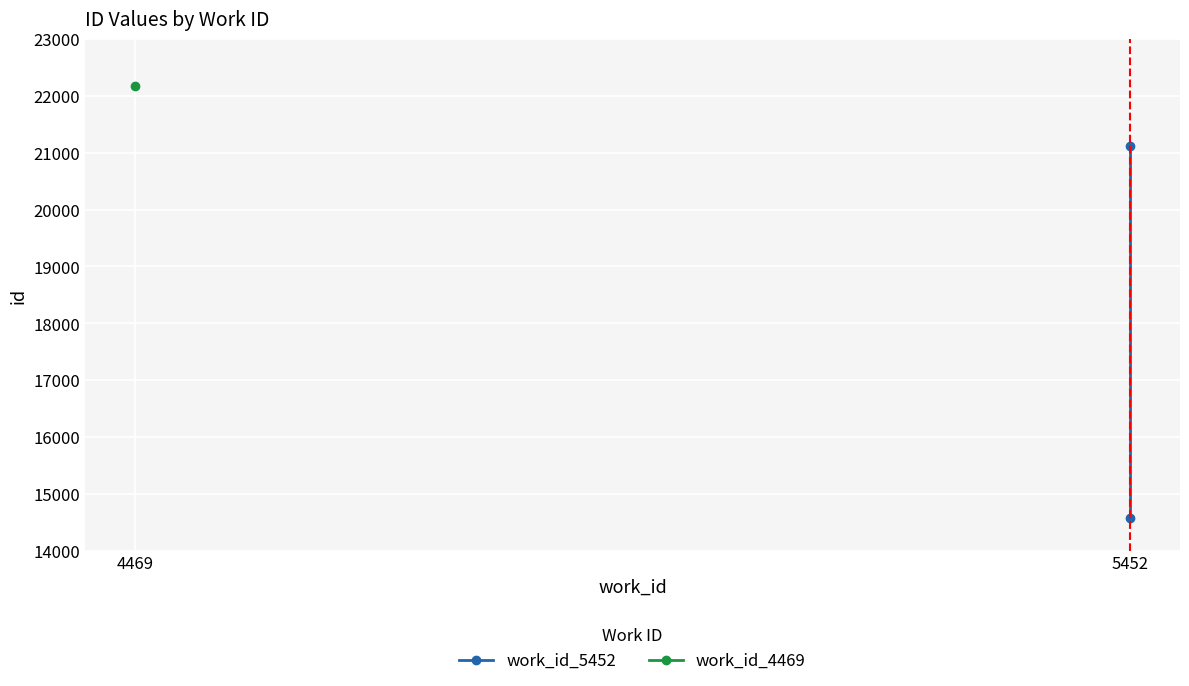

Between 4469 and 5452, which is larger?

5452